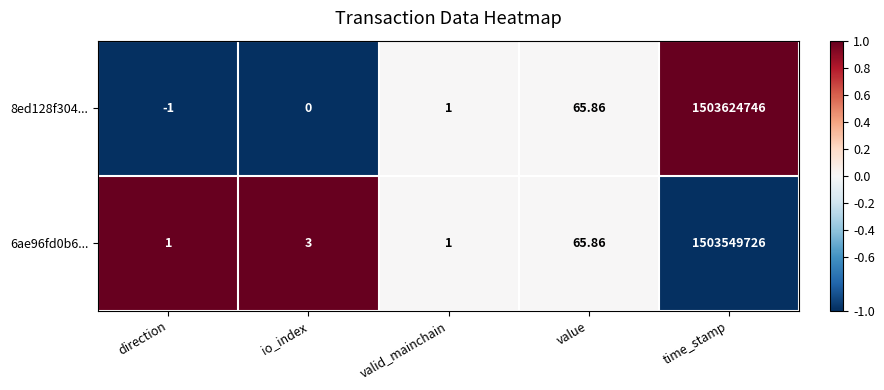

List the series in order of their peak value, highest first.

8ed128f304..., 6ae96fd0b6...